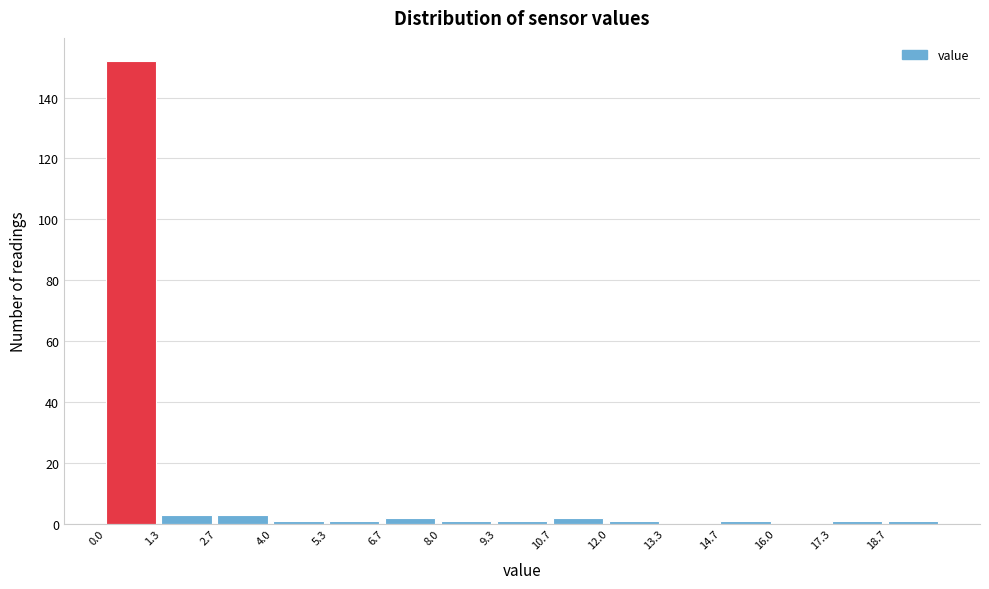

Over which range of the x-axis is the bar tallest?

0.0 to 1.4